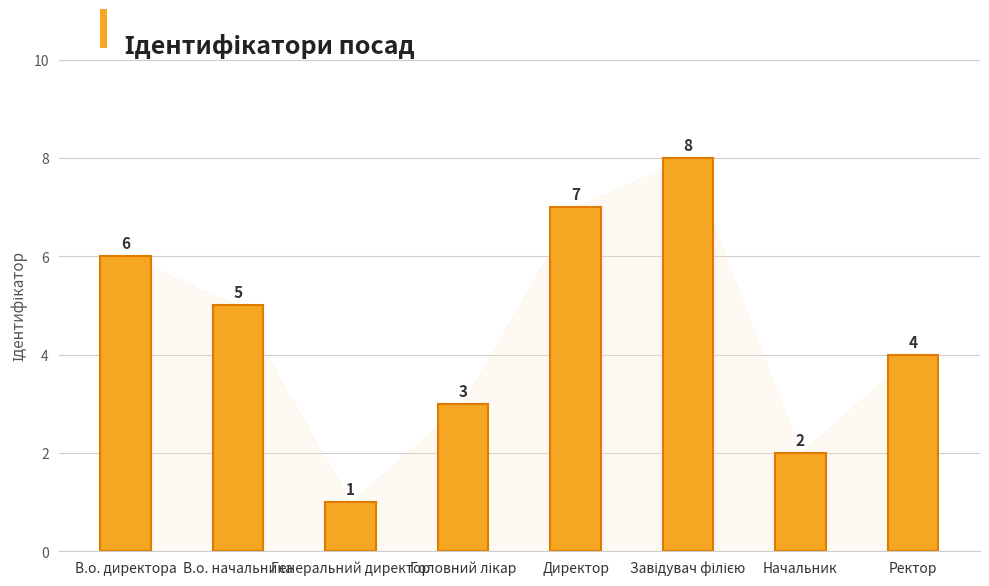

Approximately how many times larger is the value at Ректор compared to В.о. начальника?

0.8